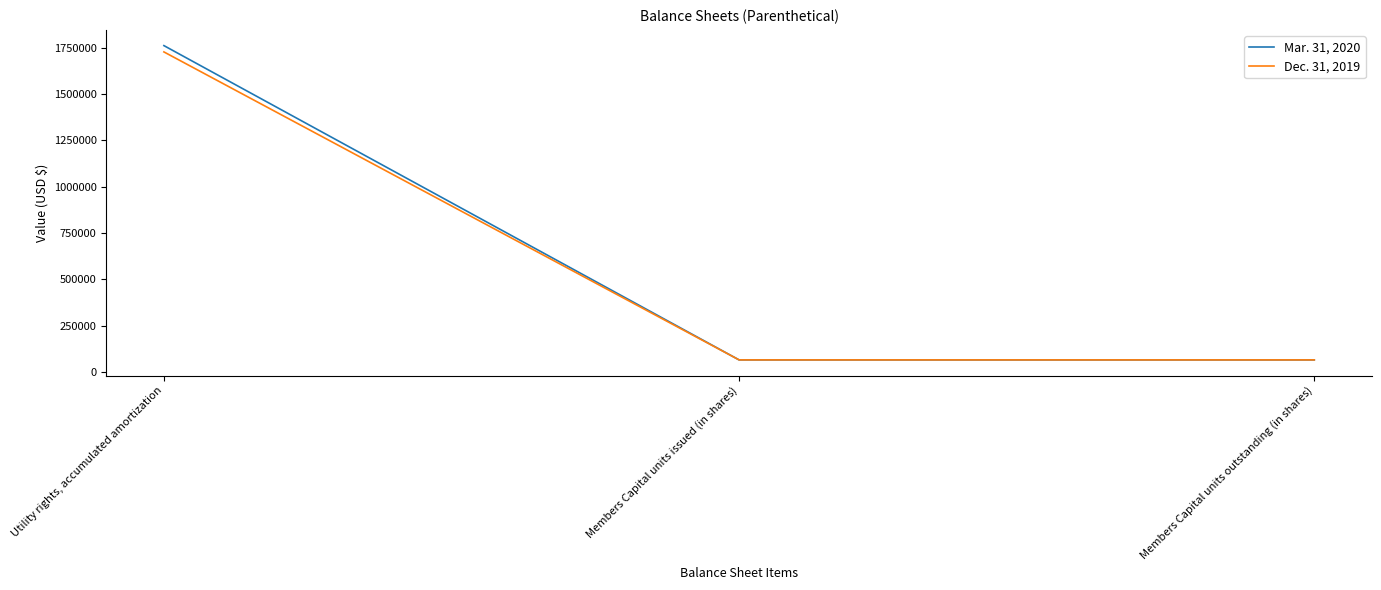

Is the value of Mar. 31, 2020 at Utility rights, accumulated amortization greater than the value of Dec. 31, 2019 at Utility rights, accumulated amortization?

Yes